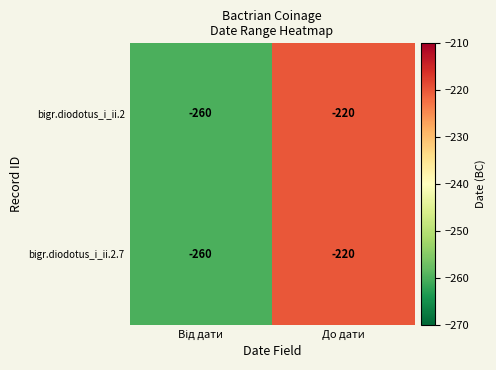

What is the average value of the bigr.diodotus_i_ii.2.7 series?

-240